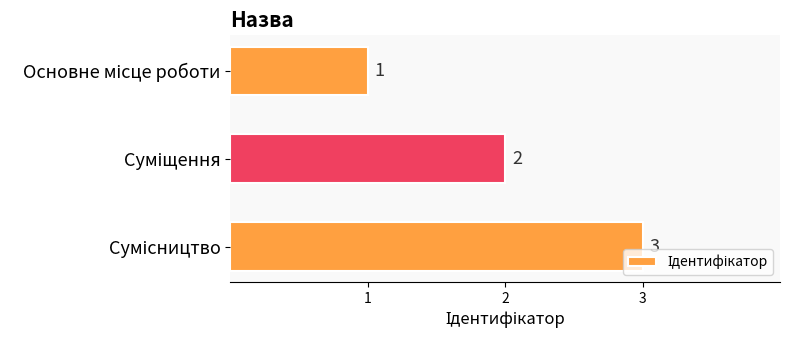

How many values are between 1 and 3?

3